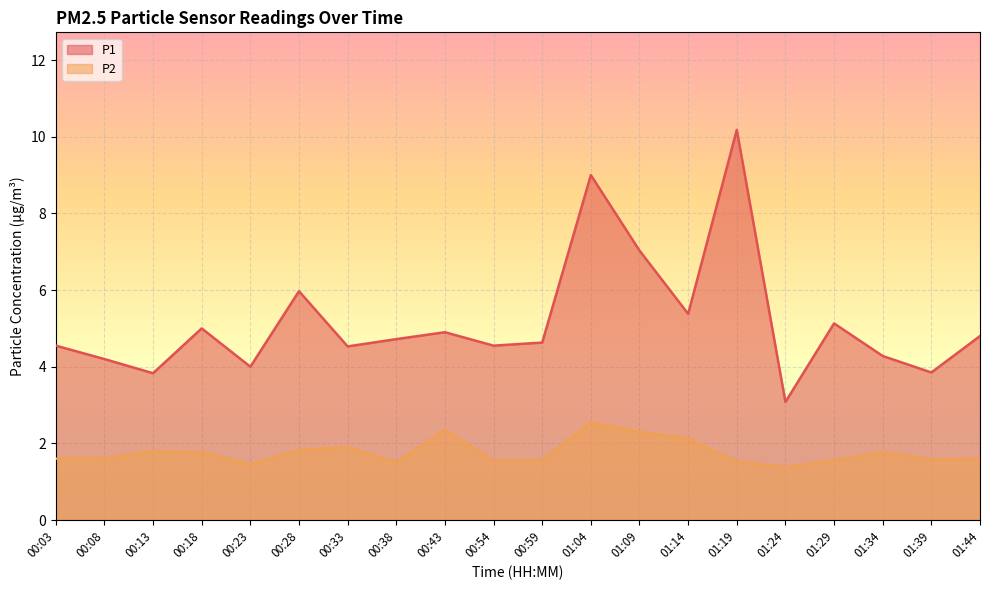

True or false: P1 and P2 intersect in this chart.

False